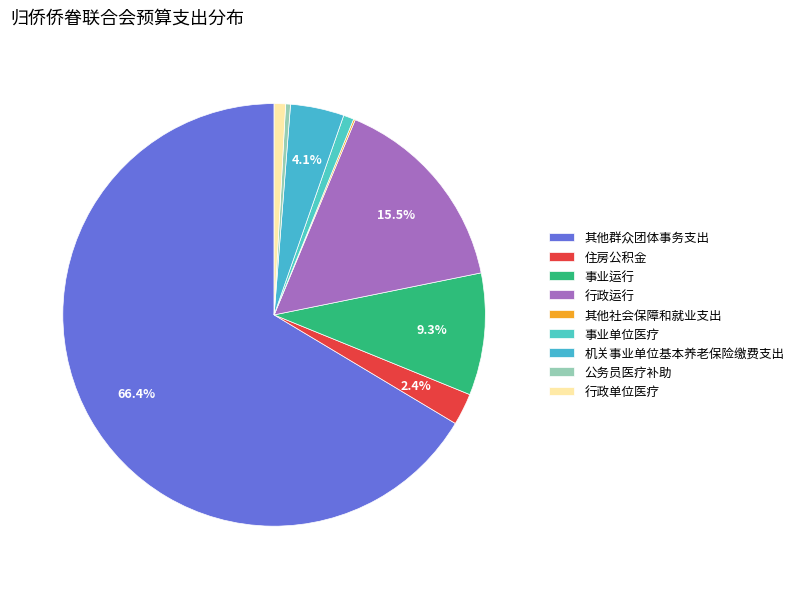

To the nearest percent, what is the difference between the largest and smallest slice percentages?

66%